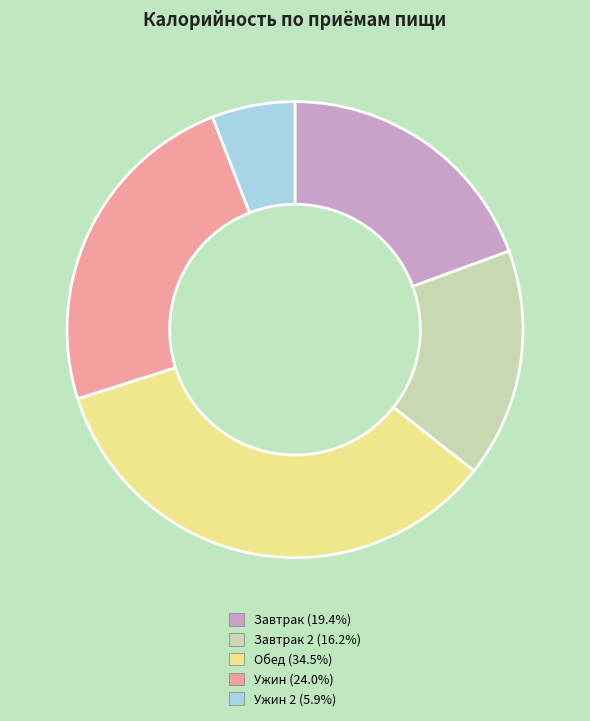

Is there a majority slice in this chart?

No